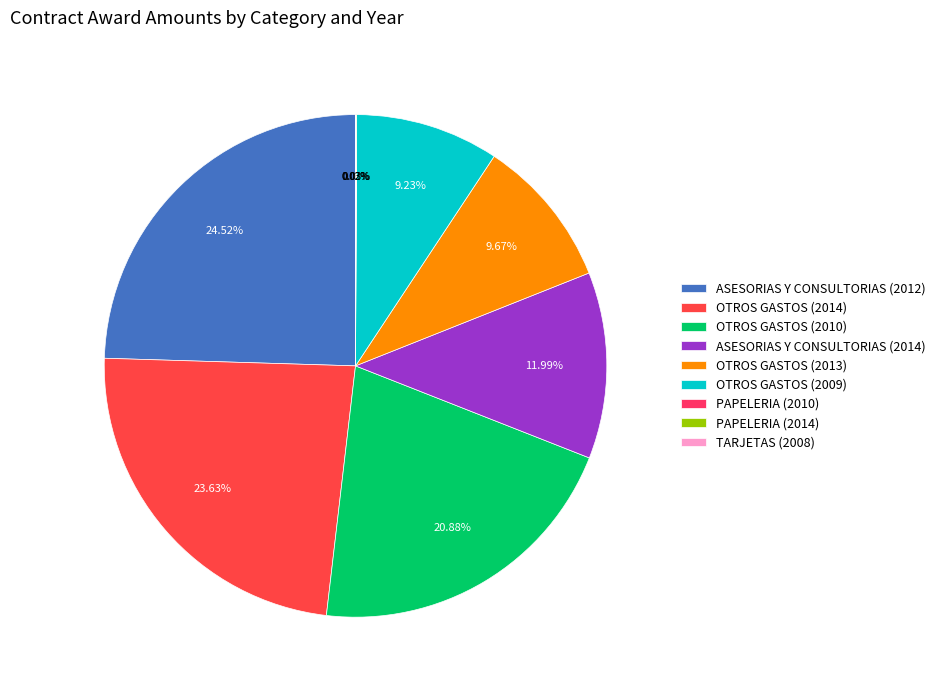

Count the number of slices in the pie.

9